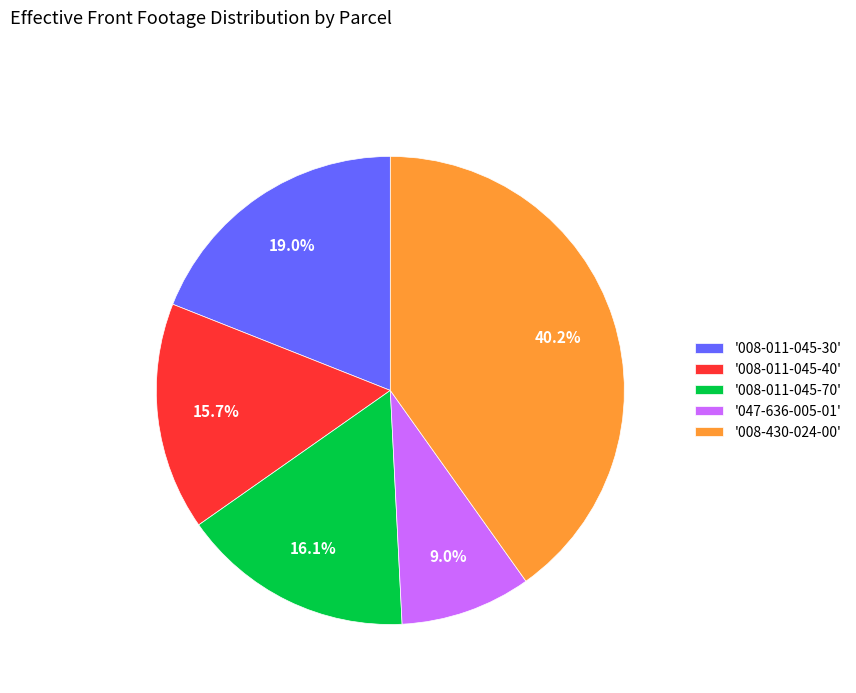

Is there any slice that represents more than half of the pie?

No